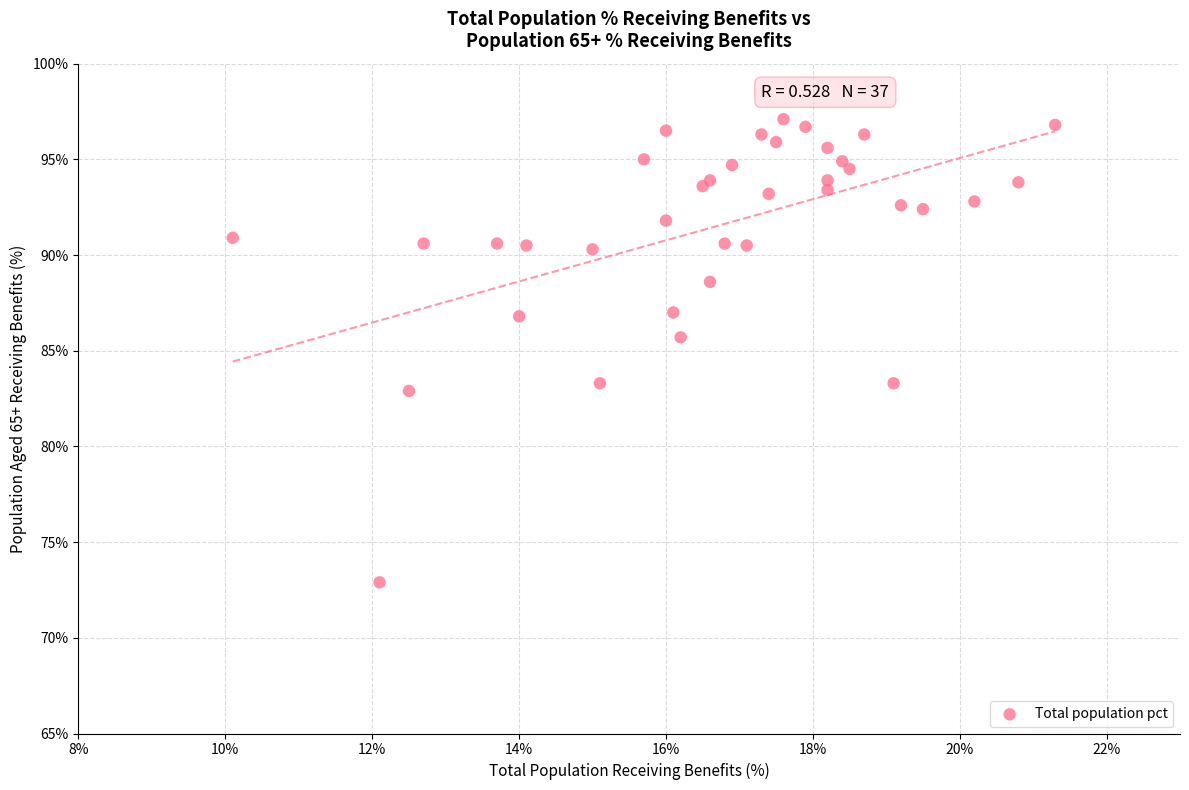

What Y value in the scatter plot is closest to 85?

85.7